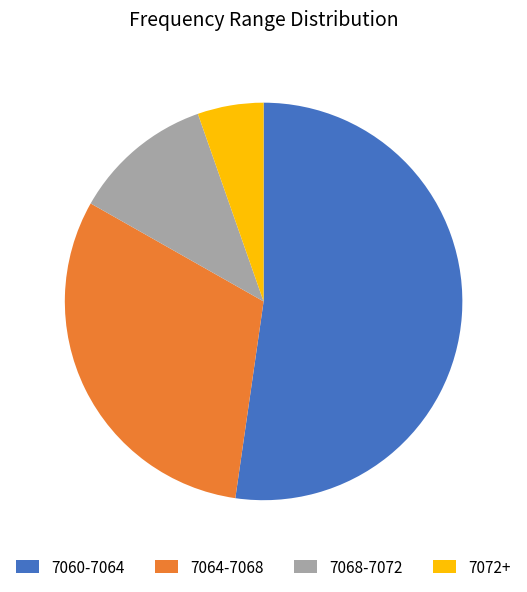

The 7072+ slice represents 5% of the pie. True or false?

True